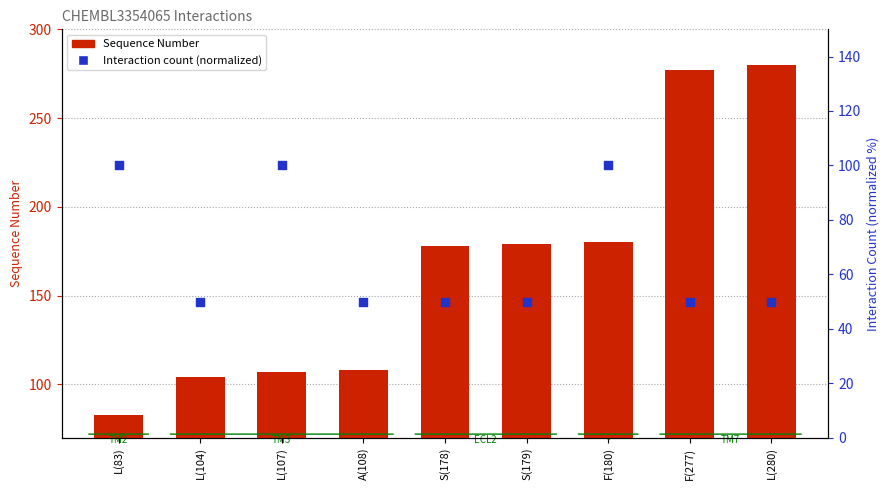

Which series has the largest total across all categories?

Sequence Number